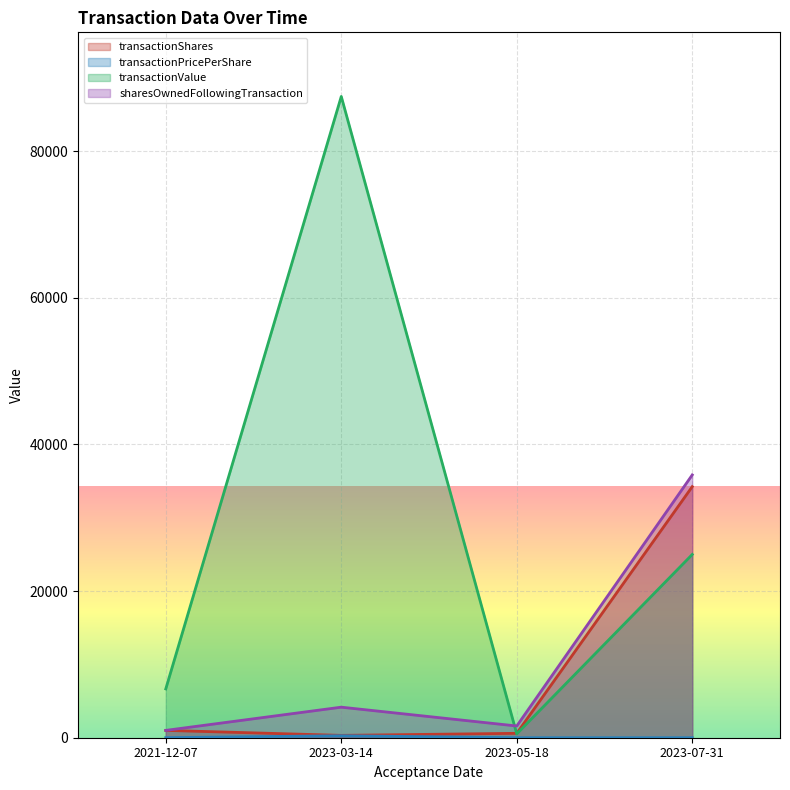

Reading right to left, transcribe all the data shown in this chart.

transactionShares: 2023-07-31=34251.0	2023-05-18=600.0	2023-03-14=322.0	2021-12-07=1000.0
transactionPricePerShare: 2023-07-31=0.7	2023-05-18=0.9	2023-03-14=271.7	2021-12-07=6.7
transactionValue: 2023-07-31=25000.0	2023-05-18=520.0	2023-03-14=87478.0	2021-12-07=6660.0
sharesOwnedFollowingTransaction: 2023-07-31=35851.0	2023-05-18=1600.0	2023-03-14=4167.0	2021-12-07=1000.0